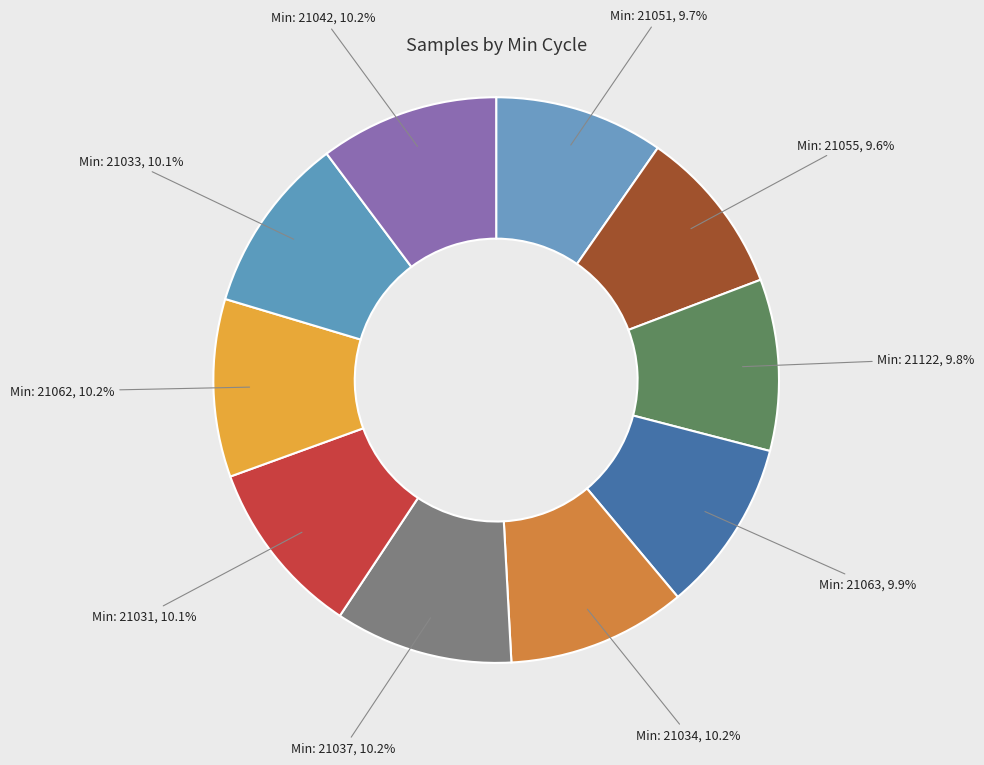

Which category has the biggest portion of the pie?

21034